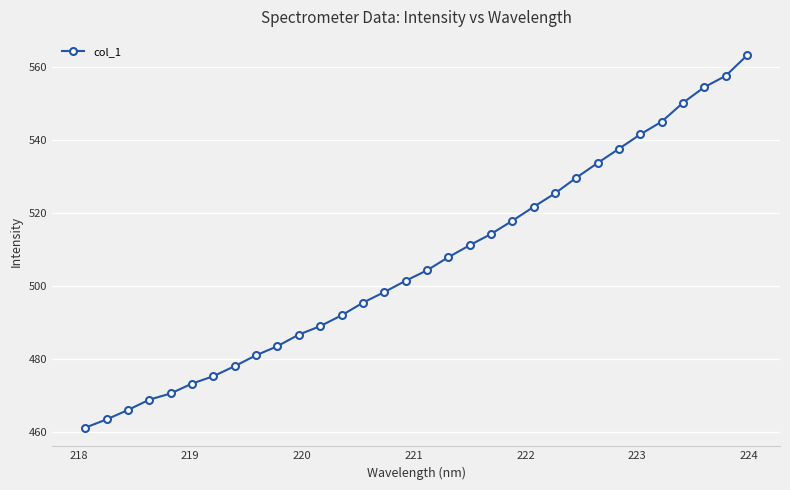

What is the value of the 6th point from the left?

473.2